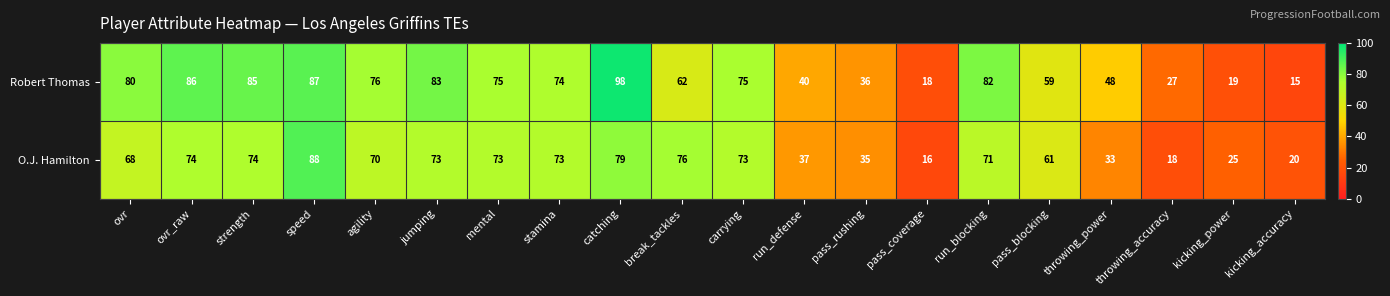

List the series in order of their overall mean, highest first.

Robert Thomas, O.J. Hamilton